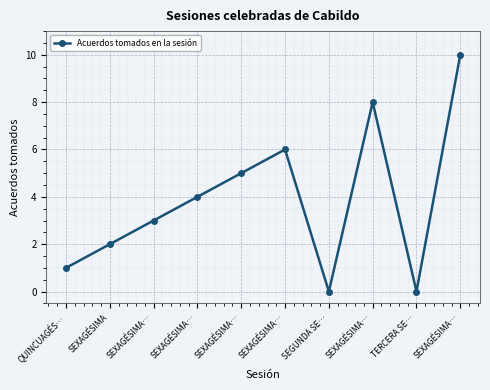

Which category has the highest value across all series?

SEXAGÉSIMA…